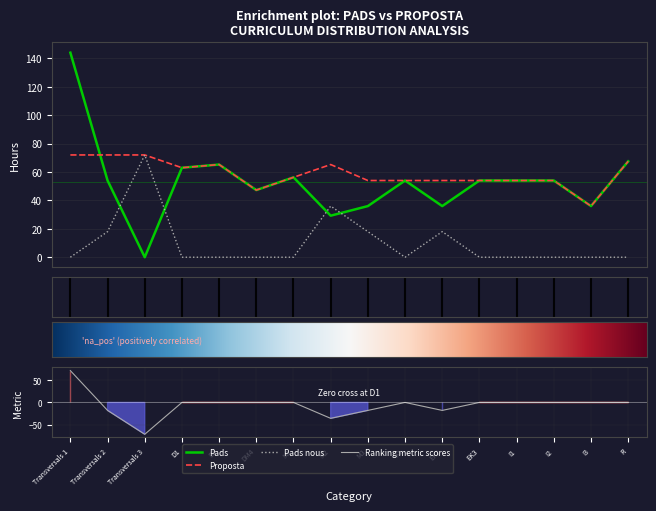

Rank the series by their maximum value, from lowest to highest.

Pads nous, Proposta, Pads